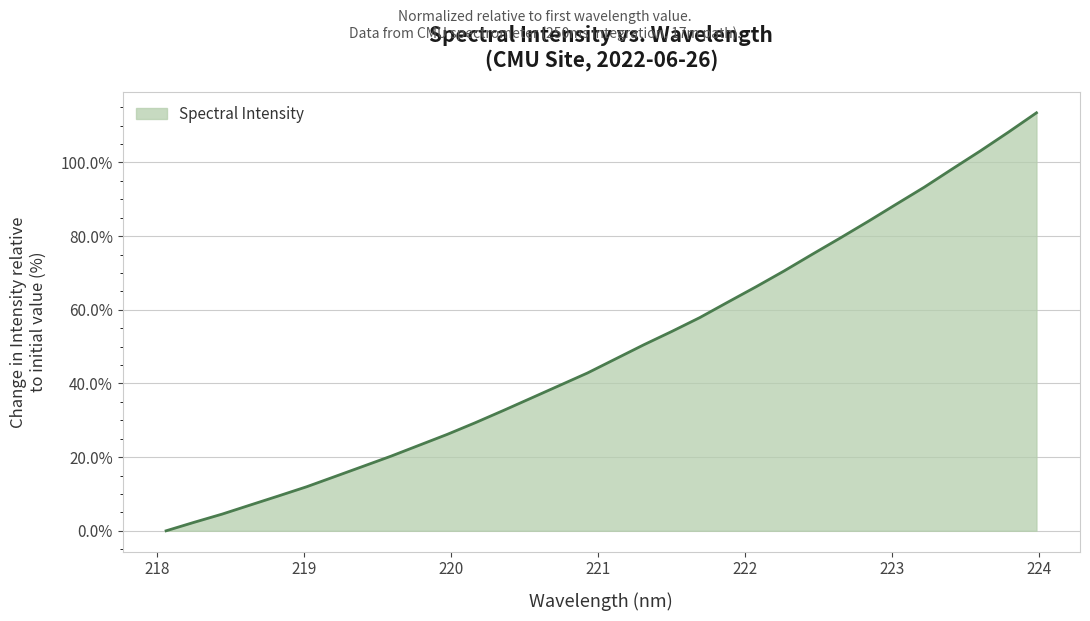

Count the number of categories in the chart.

32